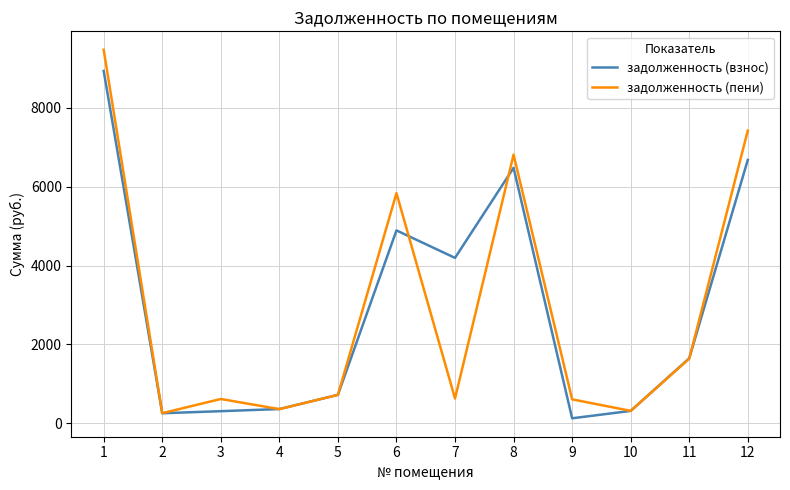

At how many categories does at least one series exceed 7351?

2